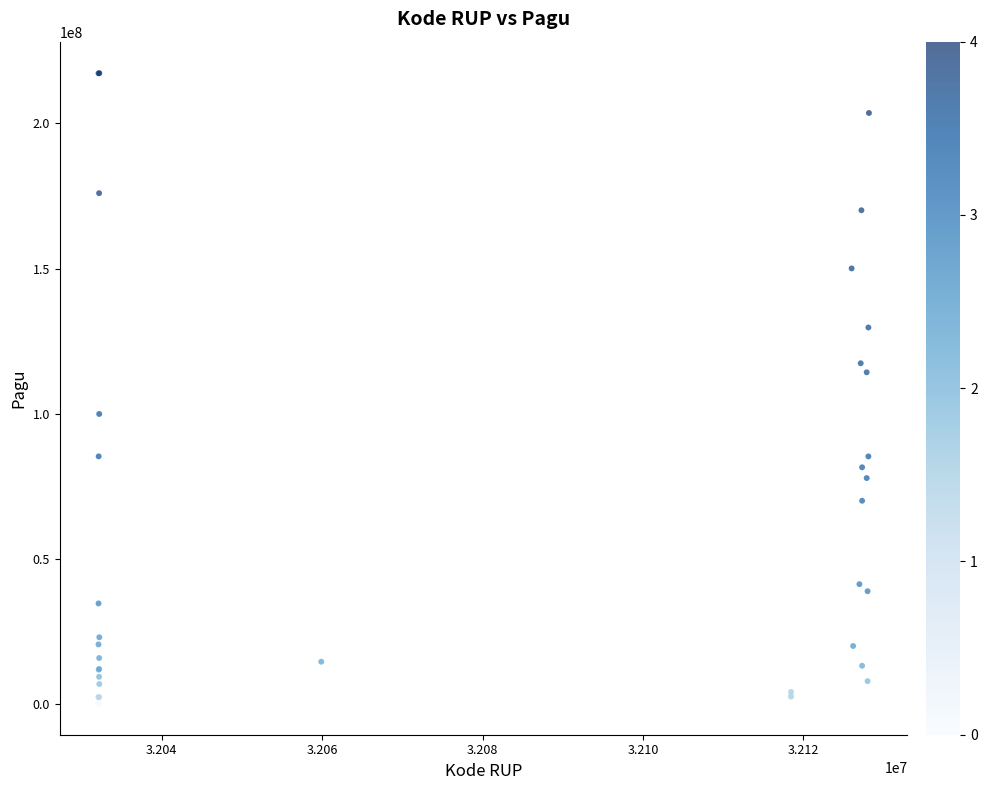

What Y value in the scatter plot is closest to 108830000?

114296000